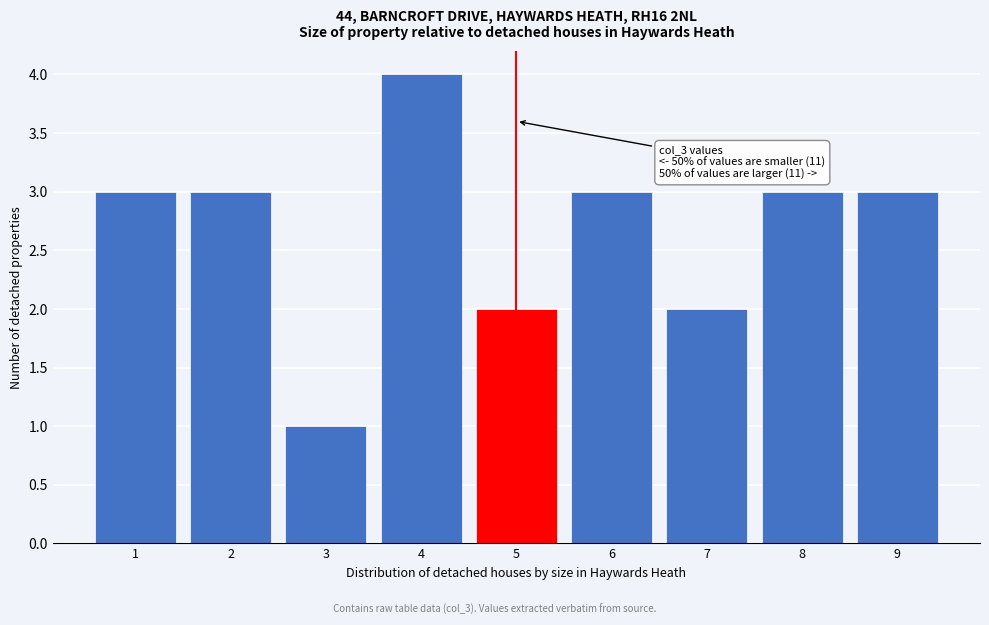

Which range on the x-axis has the tallest bar?

3.5 to 4.5